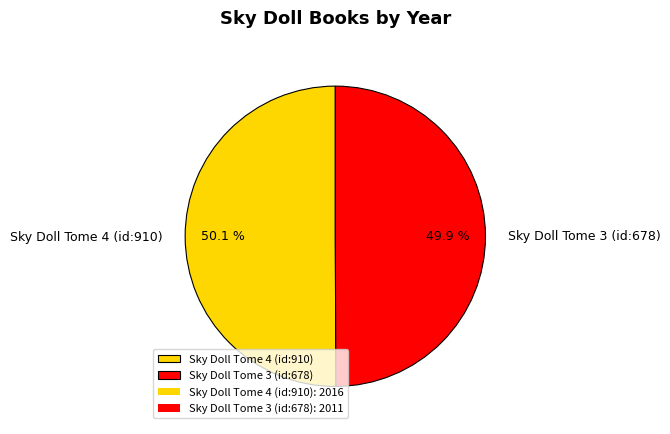

Is the sum of Sky Doll Tome 4 (id:910) and Sky Doll Tome 3 (id:678) greater than half?

Yes